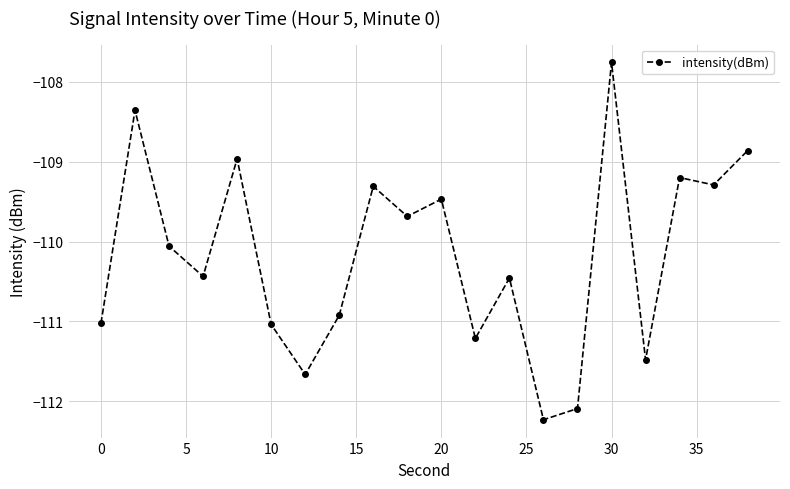

What is the difference between the second highest and second lowest values?

3.7